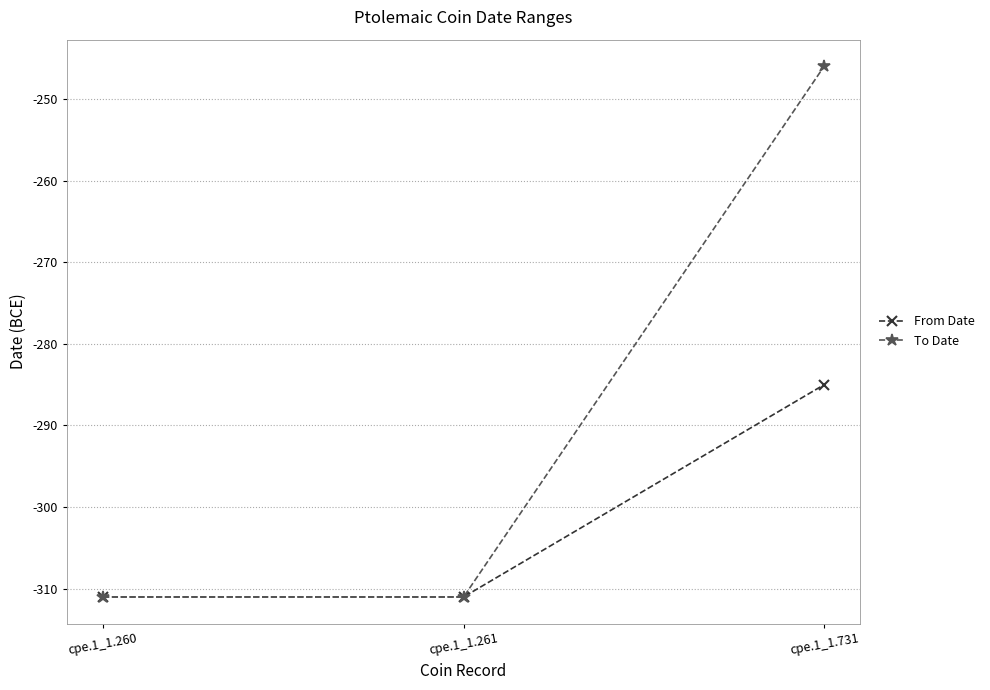

Is the value of To Date at cpe.1_1.731 greater than the value of From Date at cpe.1_1.731?

Yes